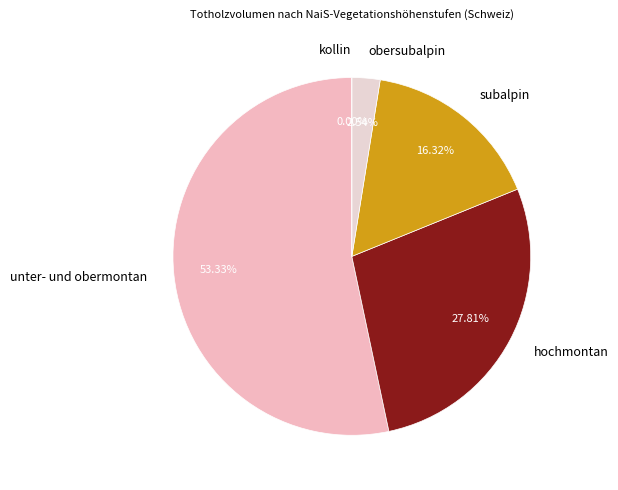

What is the majority slice?

unter- und obermontan